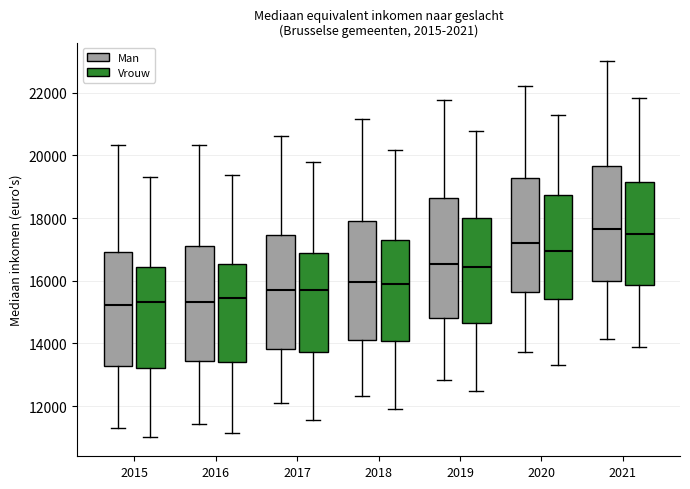

Reading left to right, transcribe this box plot: for each box, give where its median line is, the range the box spans, and where its two whiskers end, as read against the y-axis. The values are not printed on the chart, so give them approximately, as read against the axis.

2015 (Man): median 15200, box 13200 to 17000, whiskers 11400 to 20400
2015 (Vrouw): median 15400, box 13200 to 16400, whiskers 11000 to 19400
2016 (Man): median 15400, box 13400 to 17000, whiskers 11400 to 20400
2016 (Vrouw): median 15400, box 13400 to 16600, whiskers 11200 to 19400
2017 (Man): median 15600, box 13800 to 17400, whiskers 12200 to 20600
2017 (Vrouw): median 15800, box 13800 to 16800, whiskers 11600 to 19800
2018 (Man): median 16000, box 14200 to 17800, whiskers 12400 to 21200
2018 (Vrouw): median 16000, box 14000 to 17400, whiskers 11800 to 20200
2019 (Man): median 16600, box 14800 to 18600, whiskers 12800 to 21800
2019 (Vrouw): median 16400, box 14600 to 18000, whiskers 12400 to 20800
2020 (Man): median 17200, box 15600 to 19200, whiskers 13800 to 22200
2020 (Vrouw): median 17000, box 15400 to 18800, whiskers 13400 to 21200
2021 (Man): median 17600, box 16000 to 19600, whiskers 14200 to 23000
2021 (Vrouw): median 17400, box 15800 to 19200, whiskers 13800 to 21800